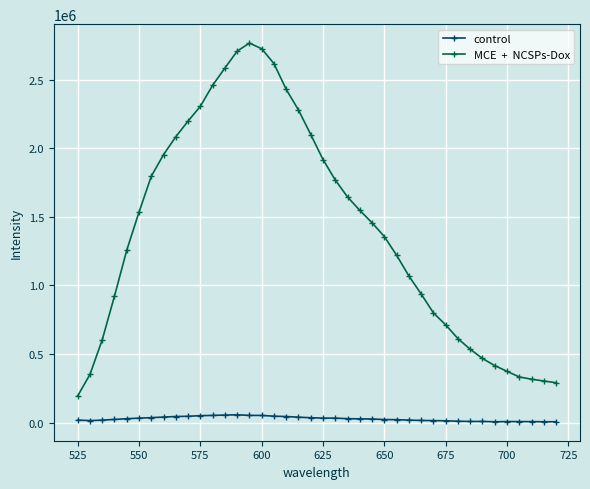

What is the maximum value shown in the chart?

2765134